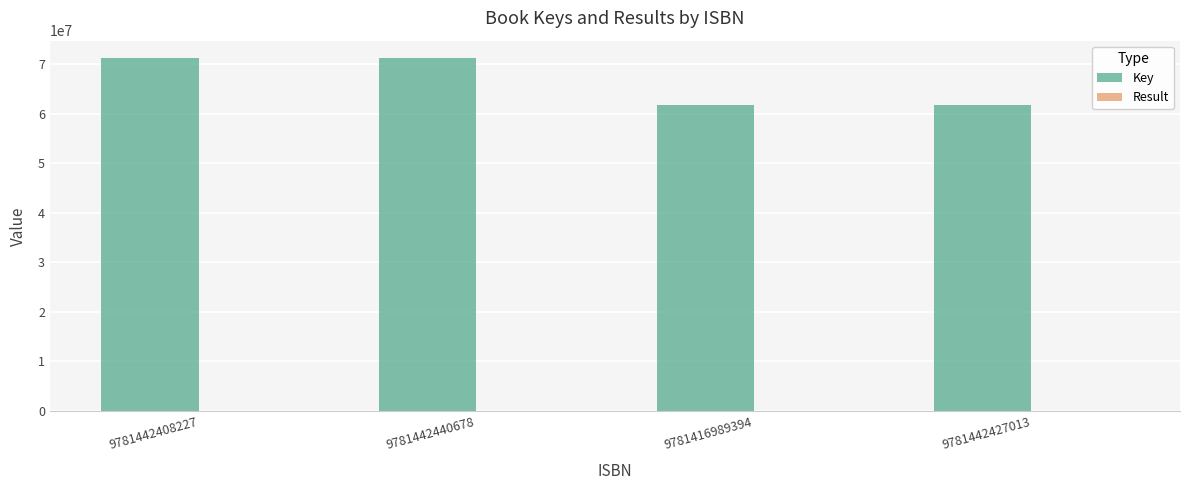

Is it true that Key equals 125847299 at 9781442408227?

False